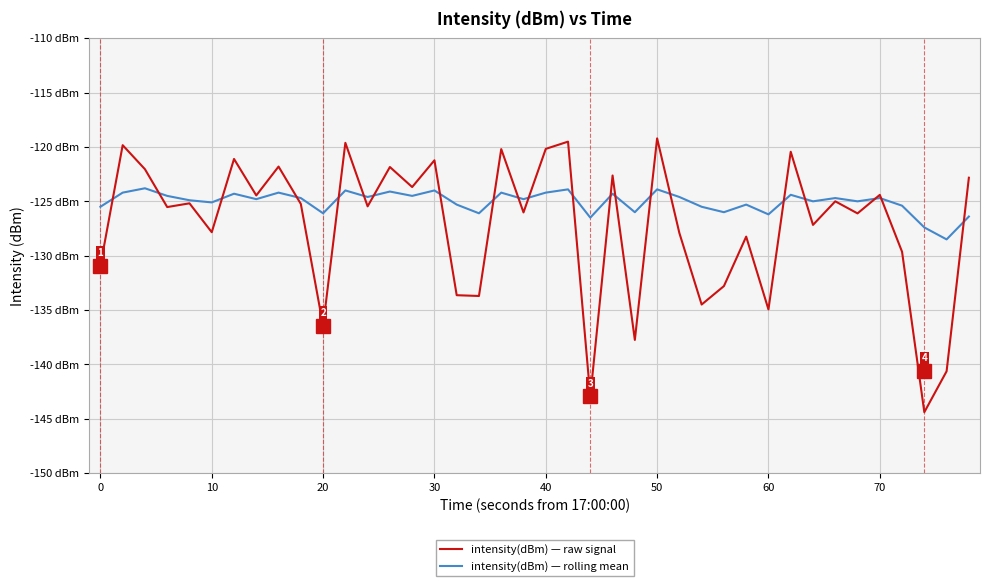

Reading left to right, what are all the values shown in this chart?

intensity(dBm) — raw signal: -130.9	-119.8	-122.0	-125.5	-125.2	-127.8	-121.1	-124.5	-121.8	-125.2	-136.4	-119.6	-125.5	-121.8	-123.7	-121.2	-133.6	-133.7	-120.2	-126.0	-120.2	-119.5	-142.9	-122.6	-137.7	-119.2	-127.9	-134.5	-132.8	-128.2	-134.9	-120.4	-127.2	-125.0	-126.1	-124.4	-129.6	-144.4	-140.6	-122.8
intensity(dBm) — rolling mean: -125.5	-124.2	-123.8	-124.5	-124.9	-125.1	-124.3	-124.8	-124.2	-124.7	-126.1	-124.0	-124.6	-124.1	-124.5	-124.0	-125.3	-126.1	-124.2	-124.8	-124.2	-123.9	-126.5	-124.3	-126.0	-123.9	-124.6	-125.5	-126.0	-125.3	-126.2	-124.4	-125.0	-124.7	-125.0	-124.7	-125.4	-127.4	-128.5	-126.4